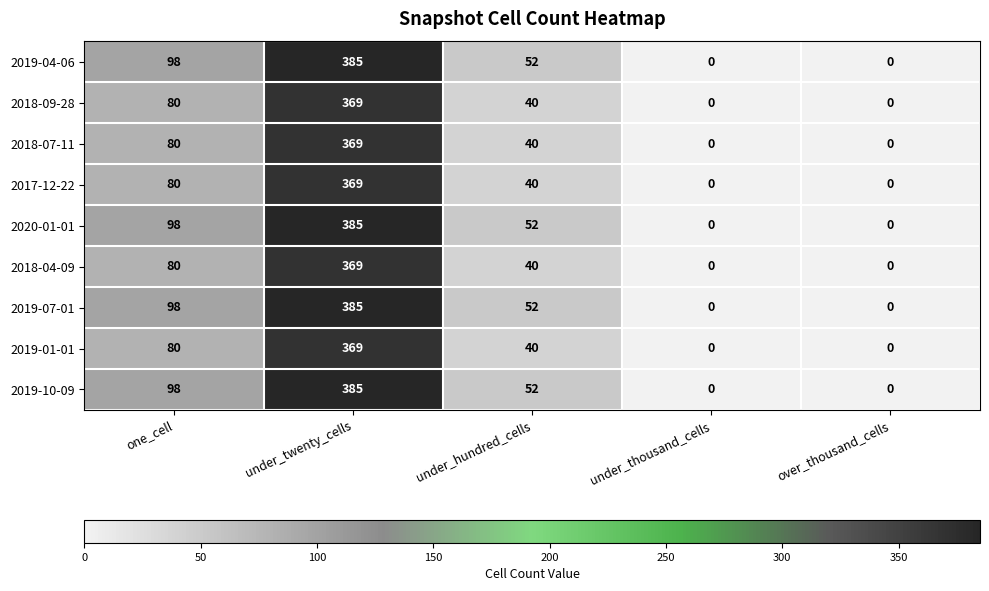

What is the spread (max minus min) of values at one_cell?

18